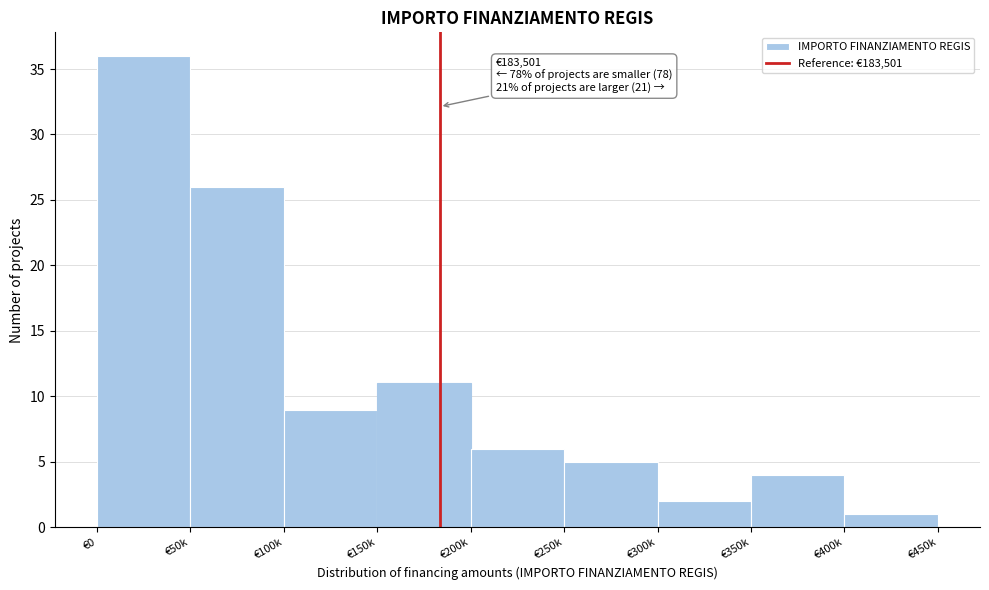

Reading left to right, transcribe all the data shown in this chart.

€0=36	€50k=26	€100k=9	€150k=11	€200k=6	€250k=5	€300k=2	€350k=4	€400k=1